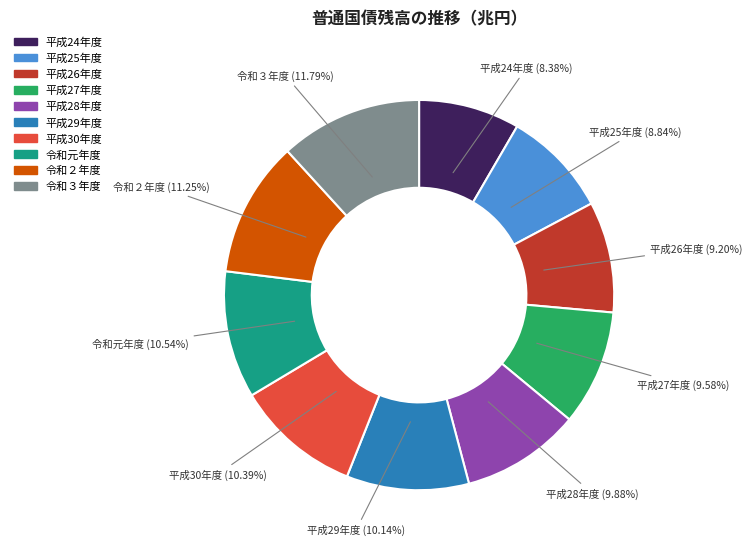

To the nearest percent, what percentage of the pie is 平成24年度?

8%